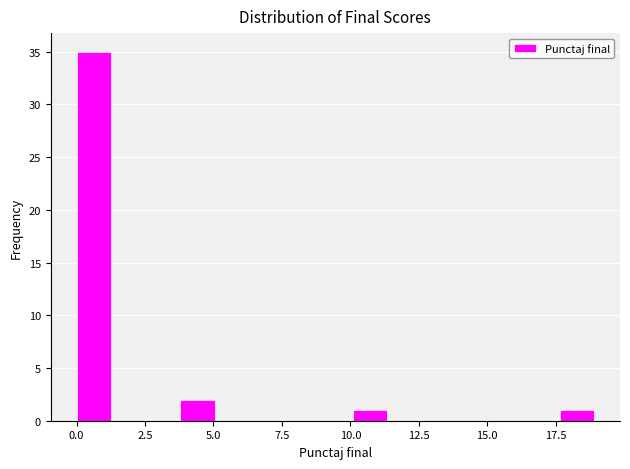

Around what value on the x-axis is the tallest bar? Give the approximate position of its centre, as read against the axis.

0.5